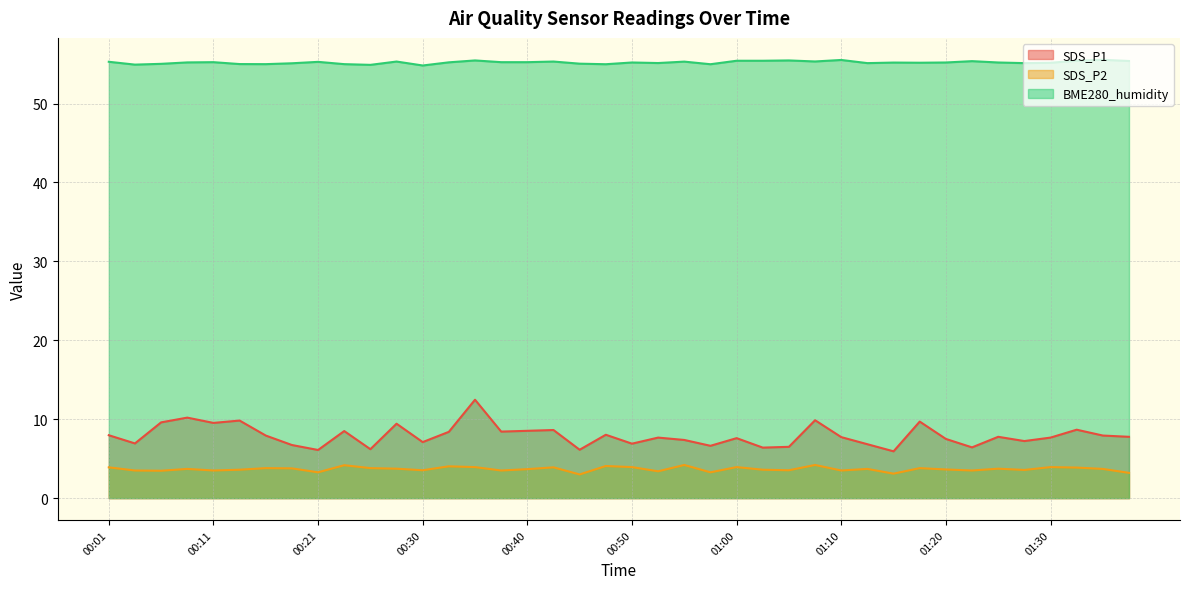

At how many categories does at least one series exceed 9?

40